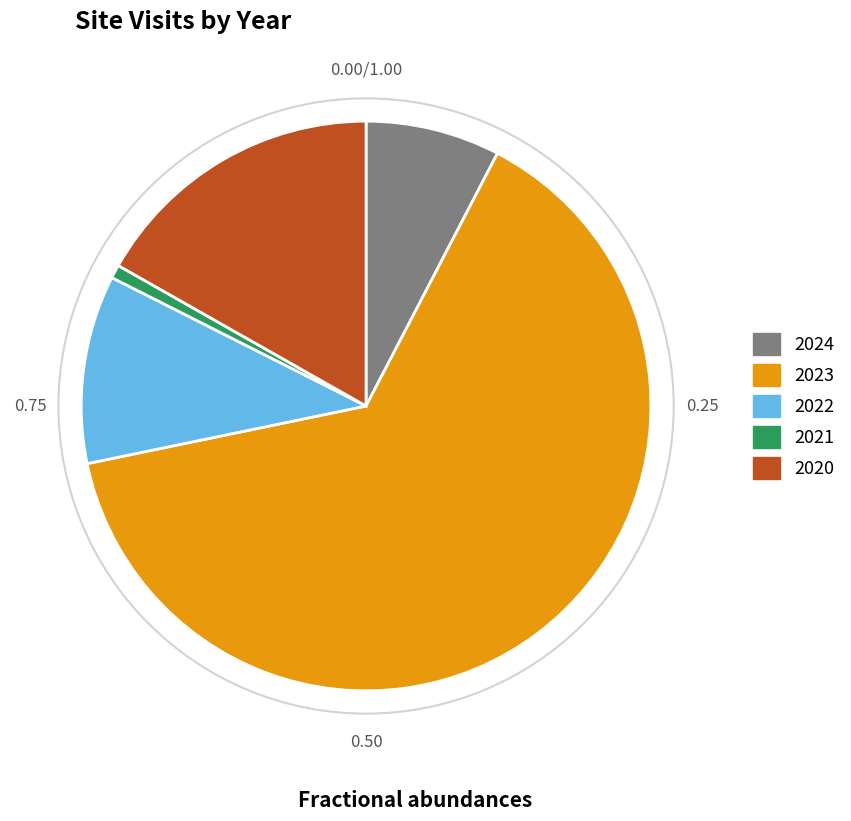

Combined, do 2020 and 2024 account for over 50%?

No